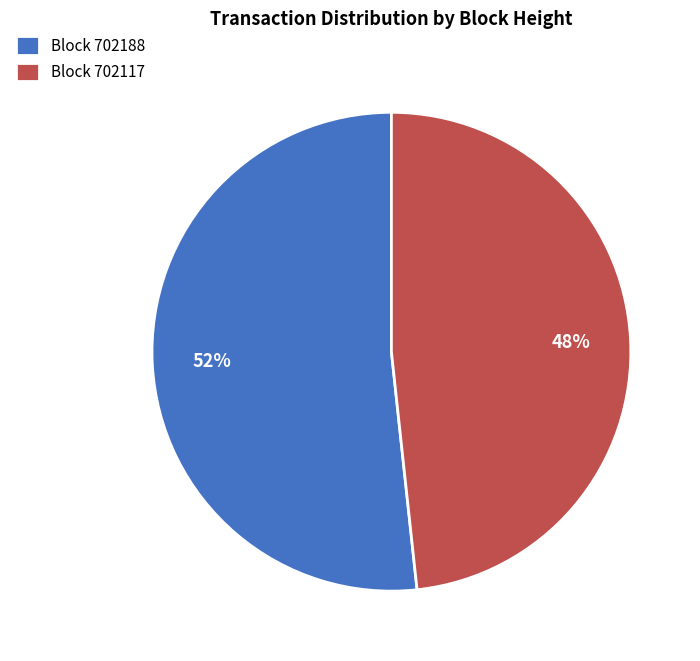

What is the majority slice?

Block 702188